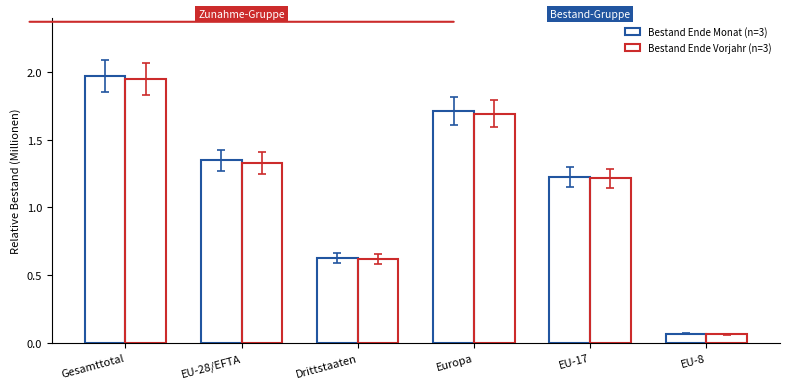

How many bars are there in total?

12